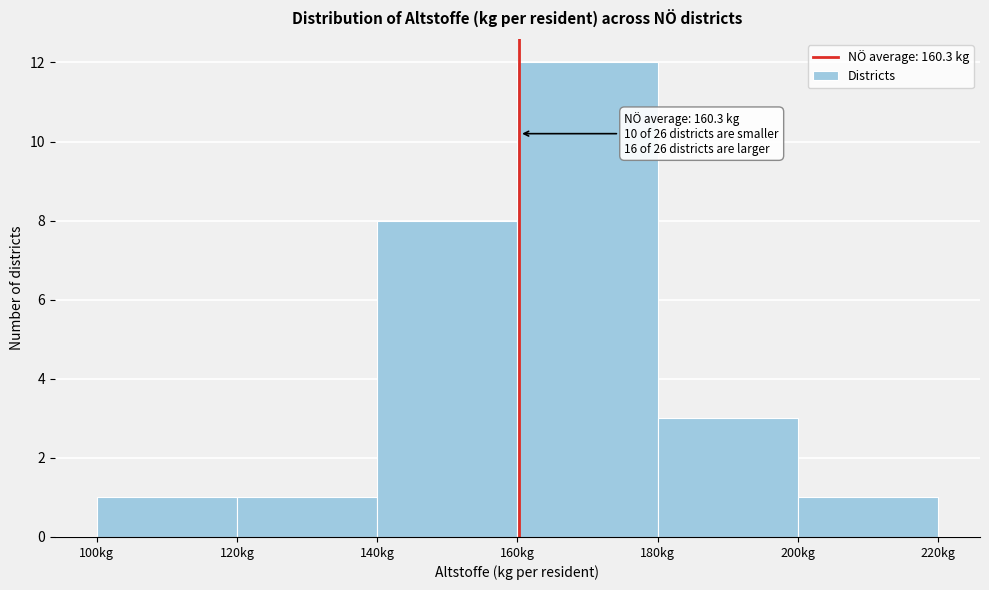

Over which range of the x-axis is the bar tallest?

160 to 180